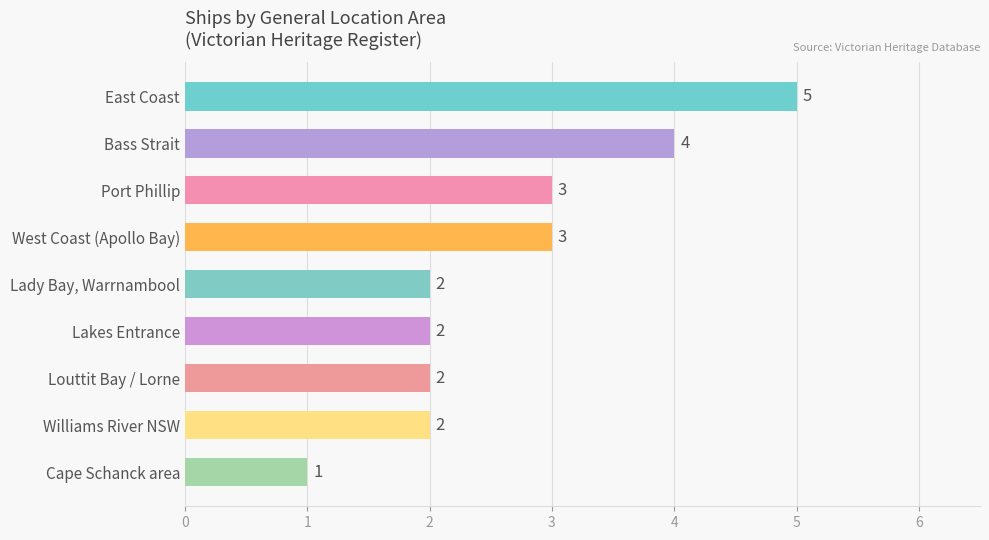

What is the label of the 2nd bar from the bottom?

Williams River NSW